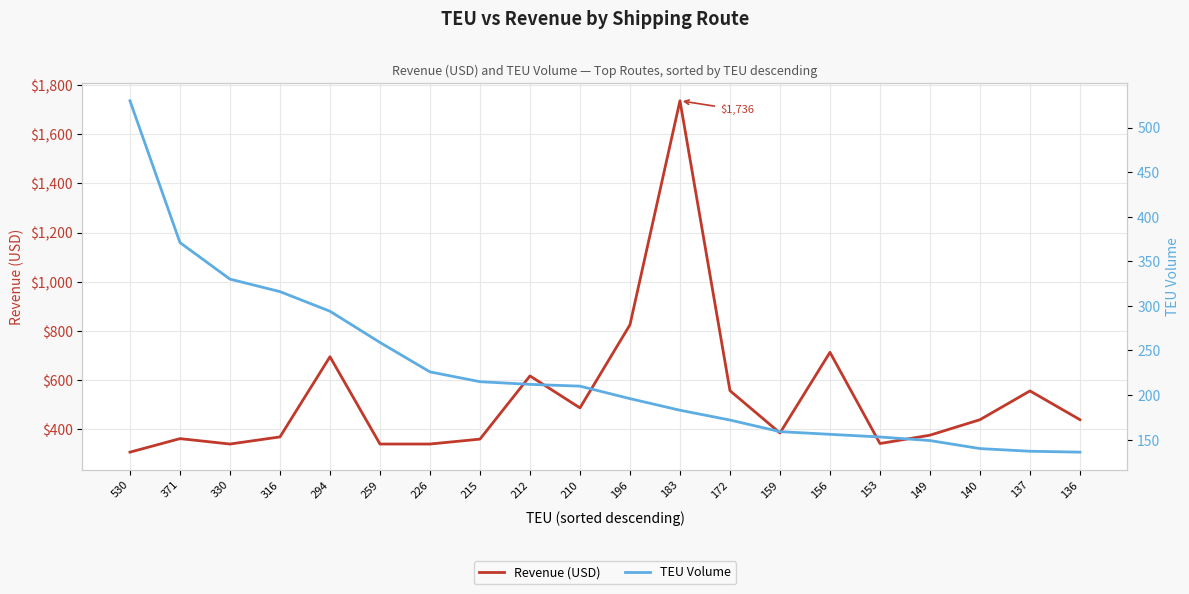

Reading left to right, transcribe all the data shown in this chart.

Revenue (USD): 530=307	371=362	330=340	316=369	294=695	259=340	226=340	215=360	212=617	210=487	196=825	183=1736	172=557	159=385	156=713	153=342	149=376	140=439	137=556	136=439
TEU Volume: 530=530	371=371	330=330	316=316	294=294	259=259	226=226	215=215	212=212	210=210	196=196	183=183	172=172	159=159	156=156	153=153	149=149	140=140	137=137	136=136